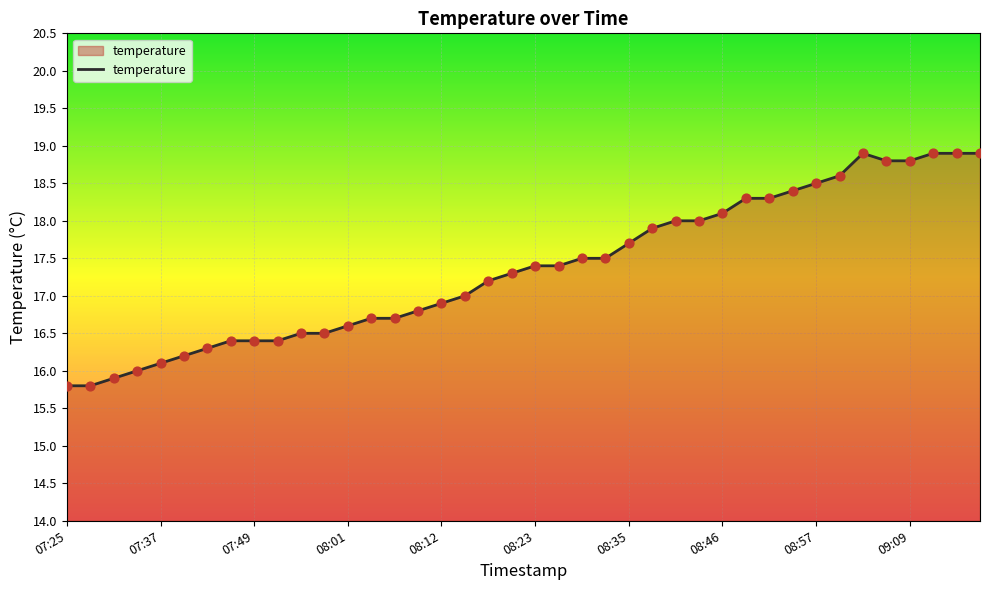

What is the greatest value displayed?

18.9